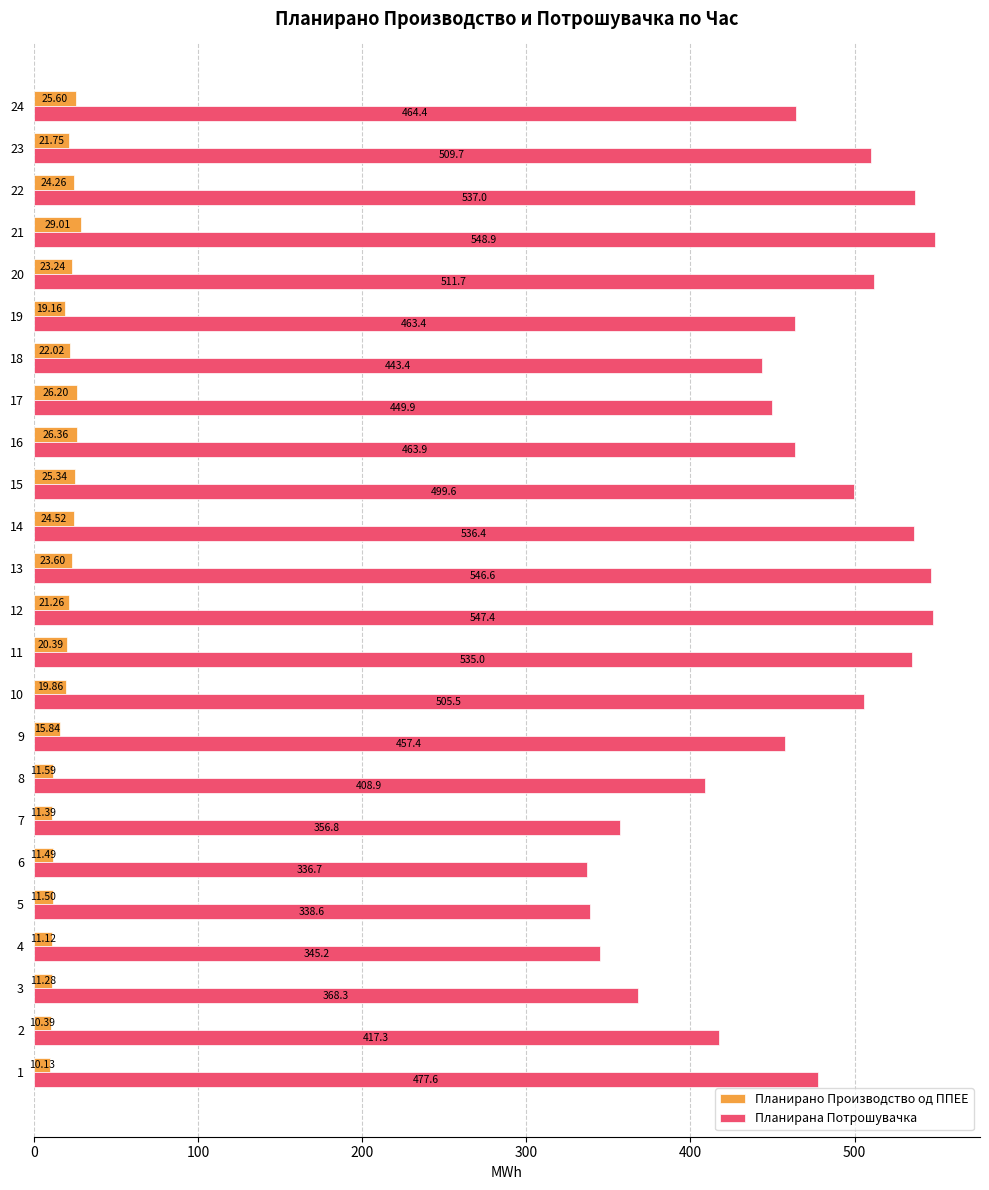

How many data points does each series have?

24